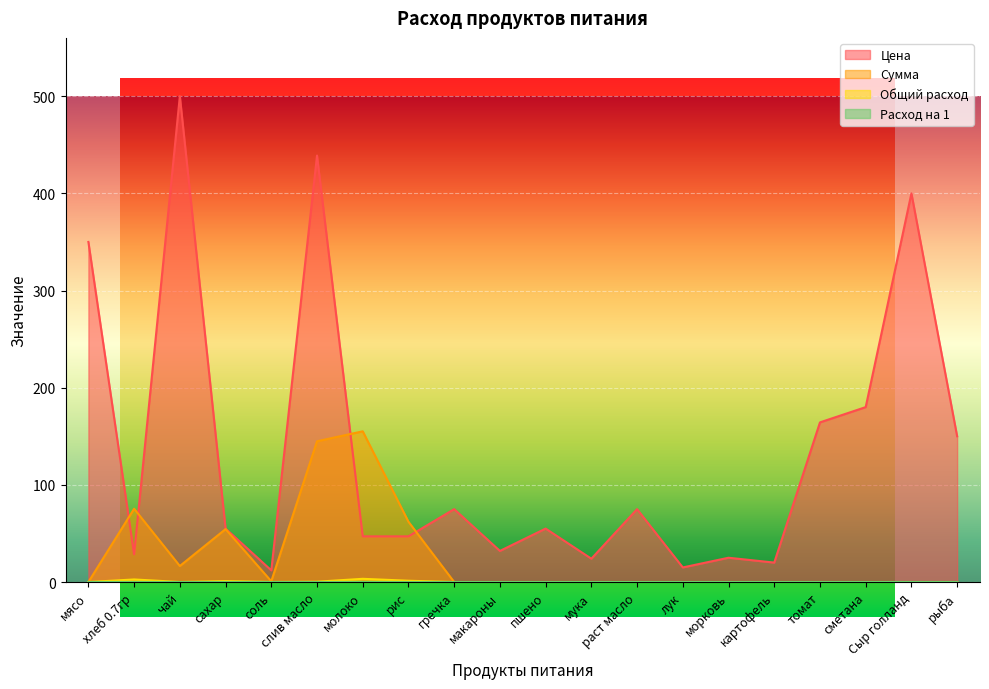

How many values in the Цена series are below 55?

9